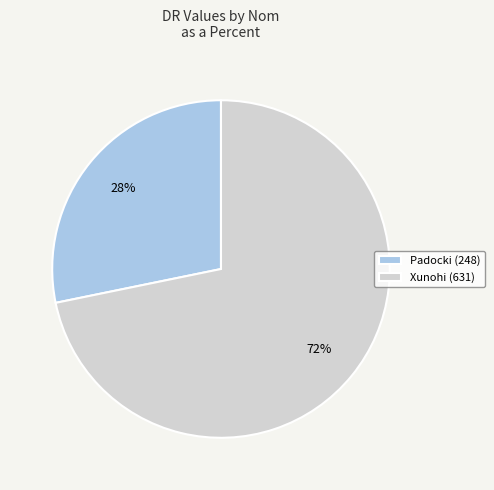

True or false: Xunohi accounts for 72% of the total.

True